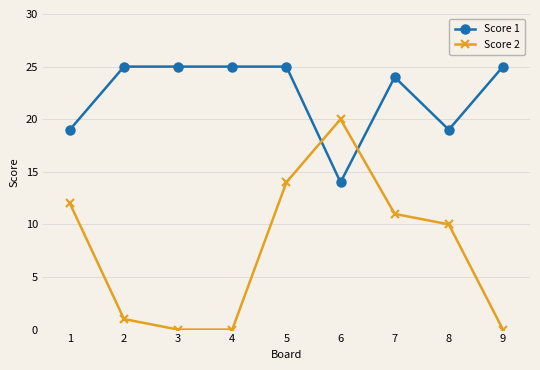

Reading left to right, list all the values displayed in this chart.

Score 1: 19	25	25	25	25	14	24	19	25
Score 2: 12	1	0	0	14	20	11	10	0